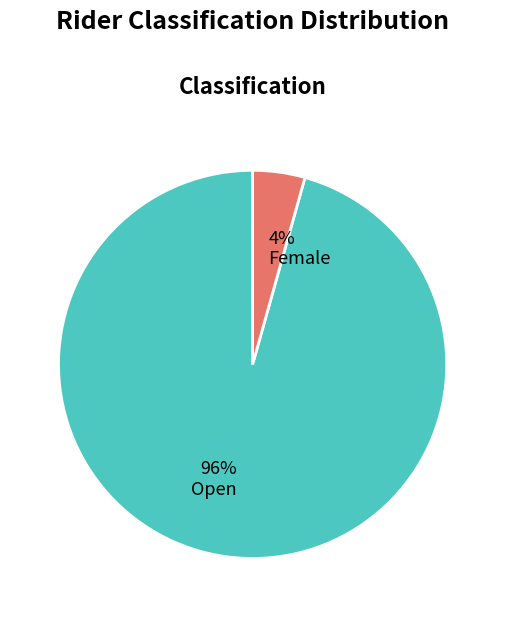

Which slice is the smallest?

4% Female